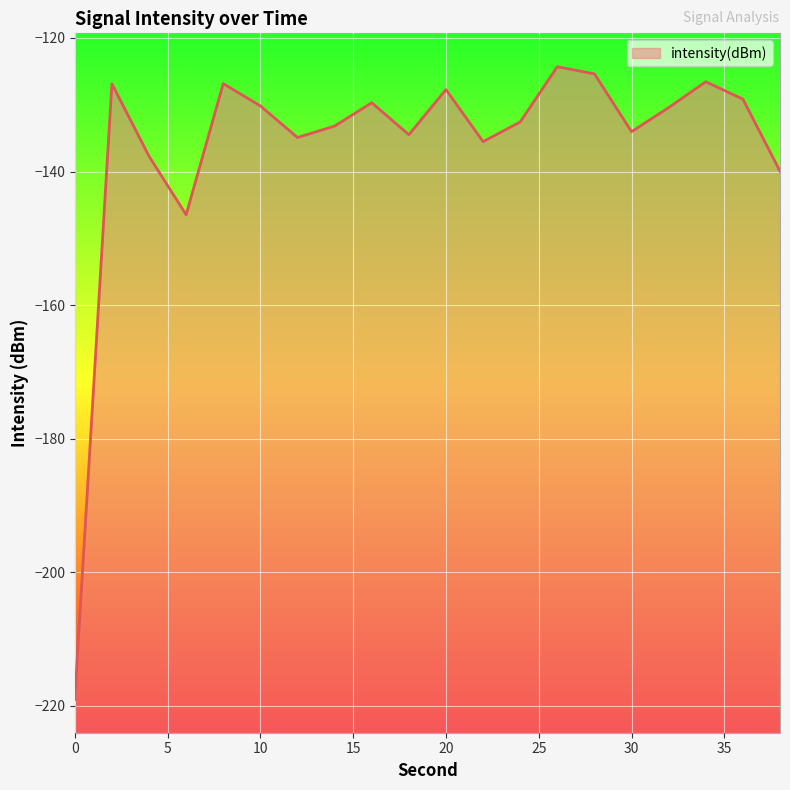

The value at 4 is -54.6. True or false?

False